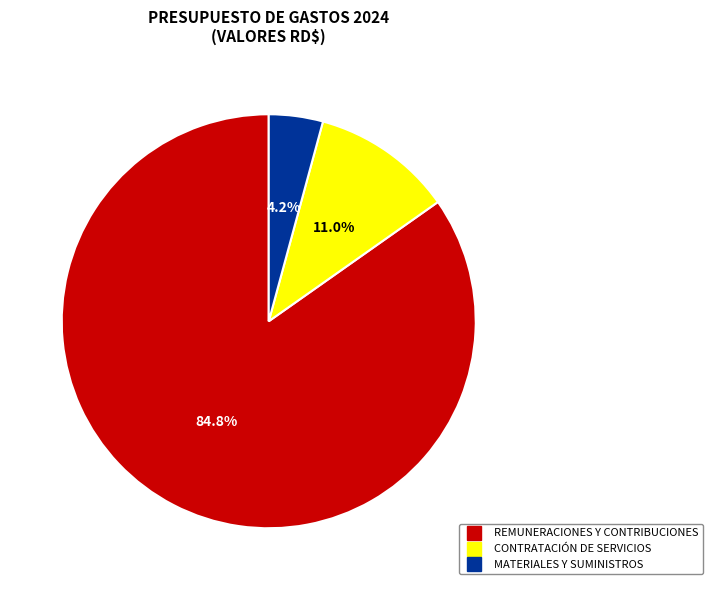

Rank the categories by value from highest to lowest.

REMUNERACIONES Y CONTRIBUCIONES, CONTRATACIÓN DE SERVICIOS, MATERIALES Y SUMINISTROS